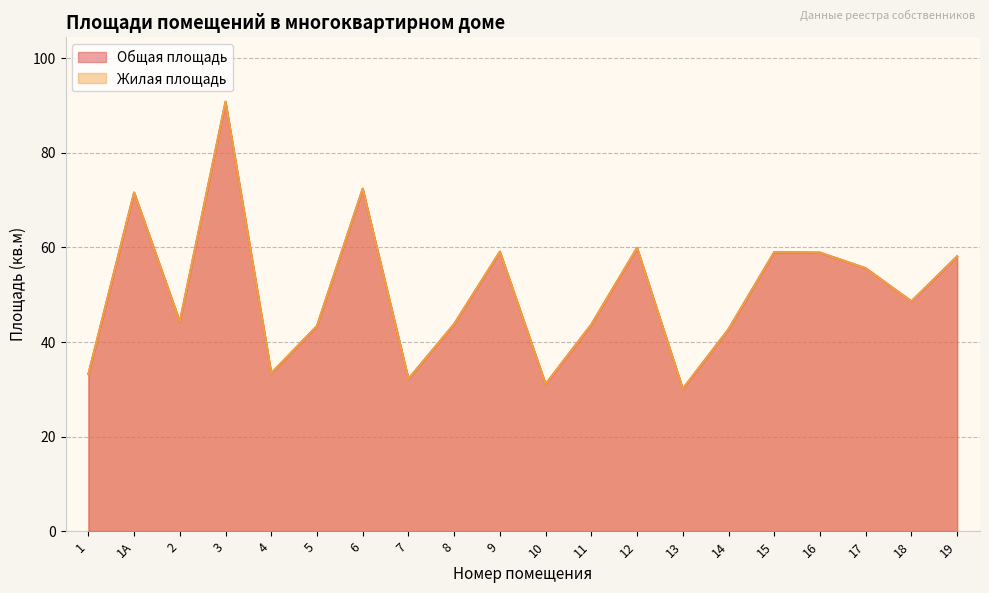

How many interior local valleys does the Жилая площадь series have?

6